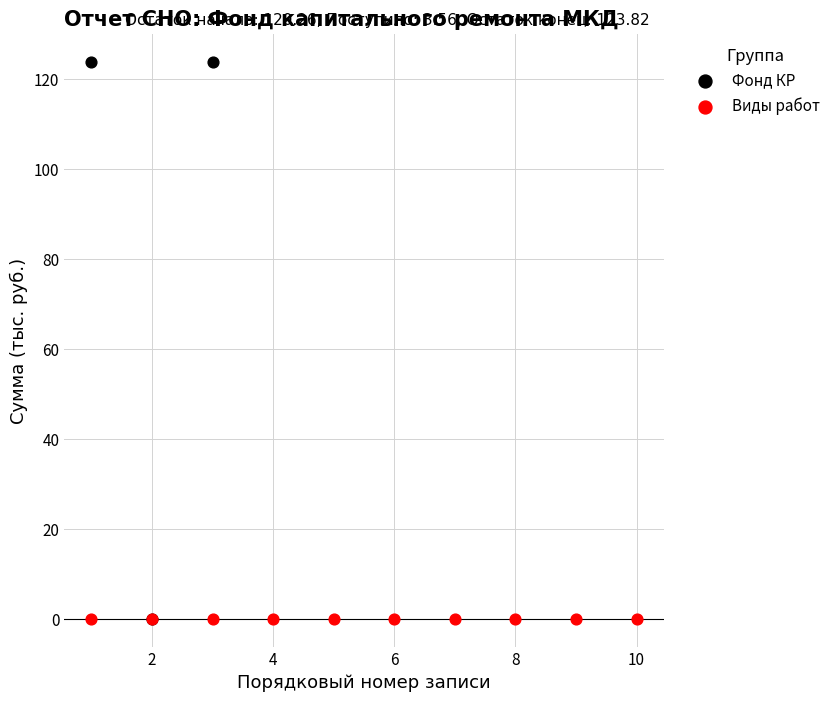

Which series reaches the maximum Y coordinate?

Фонд КР